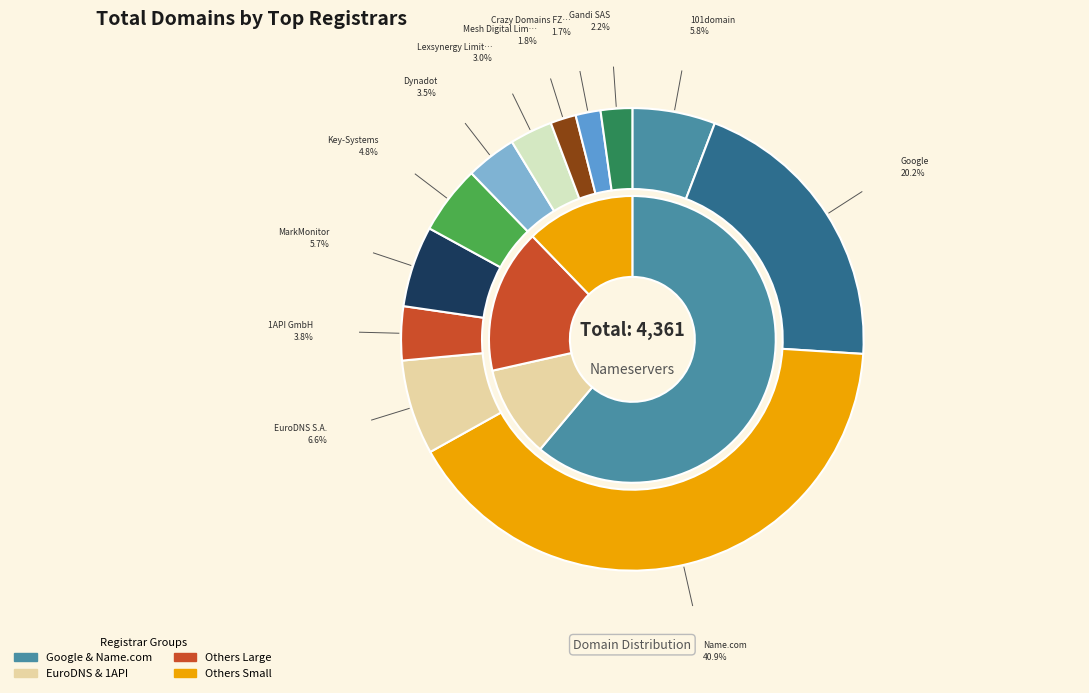

Approximately how many times larger is the value at 101domain, Inc. compared to Dynadot LLC.?

1.6